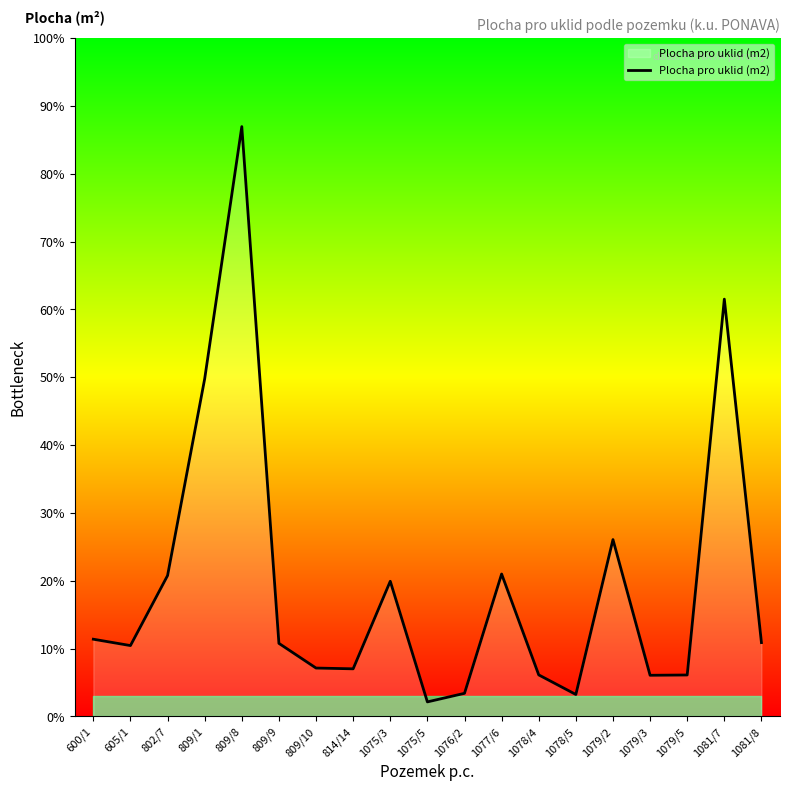

Where does the data first go above 757?

600/1